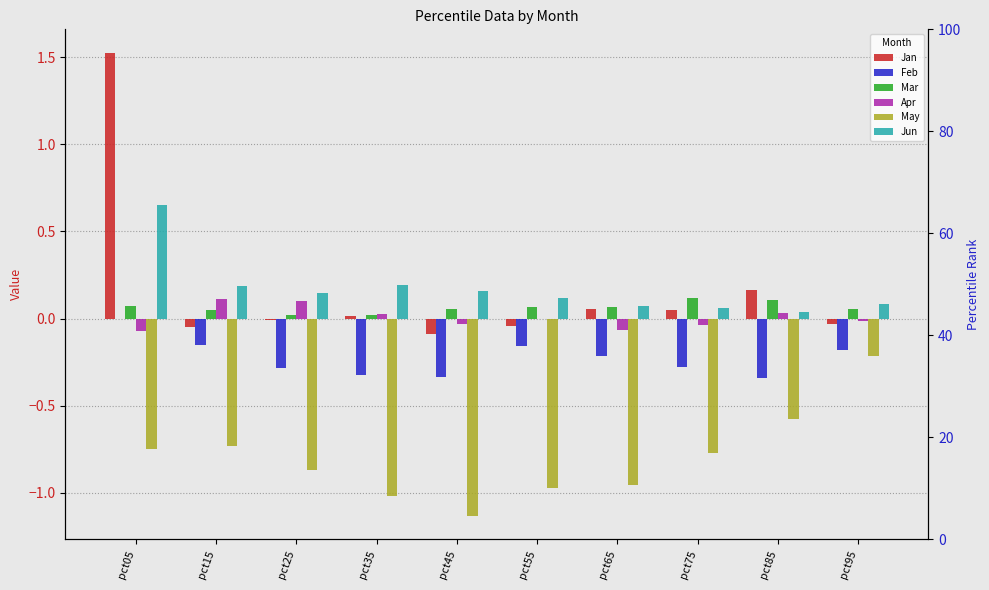

What is the sum of all May values?

-8.0